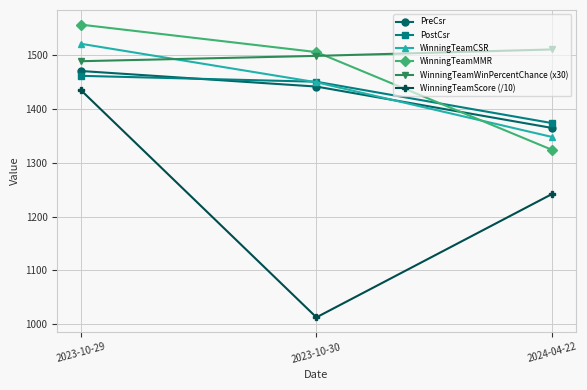

What is the maximum value shown in the chart?

1557.3